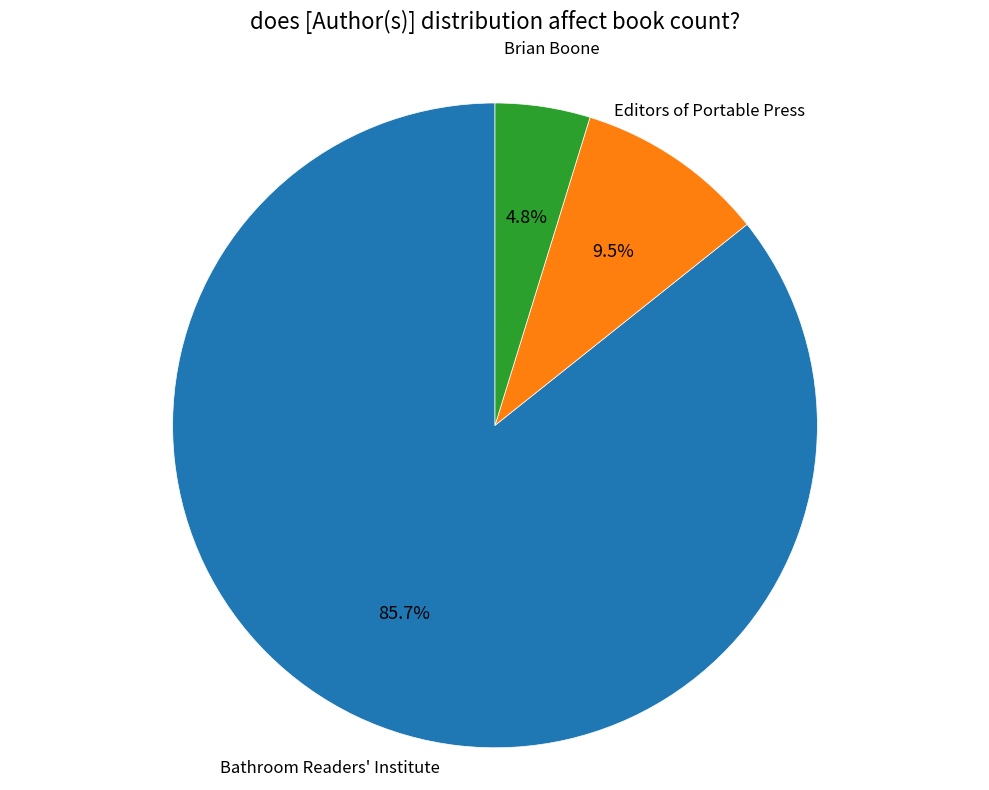

How many slices are in this pie chart?

3